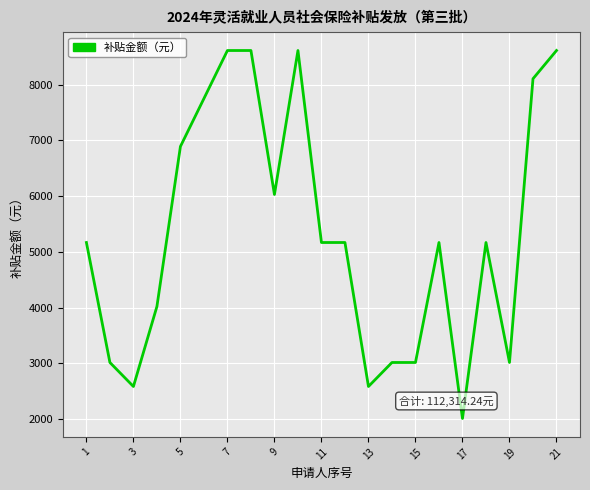

What is the difference between the maximum and minimum values?

6602.8